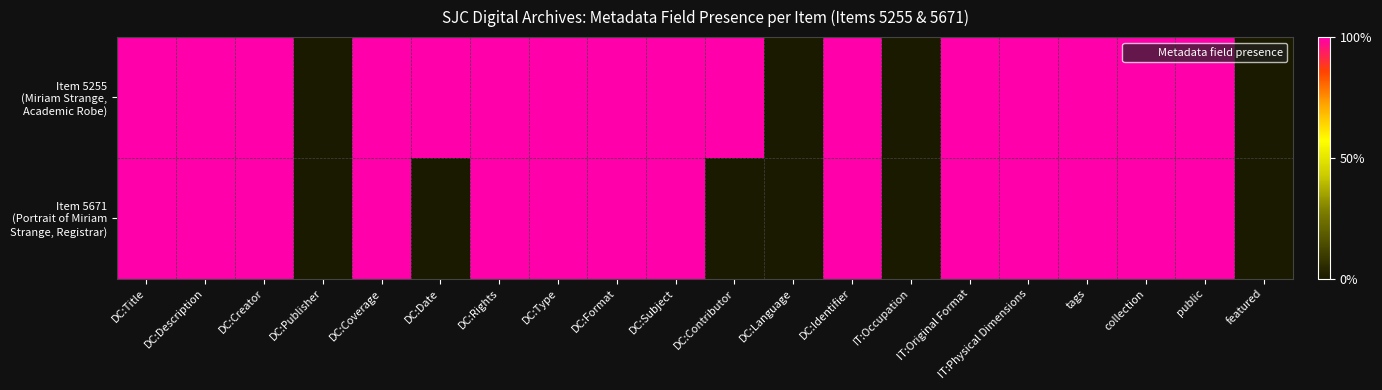

Between public and DC:Format, which is larger?

public